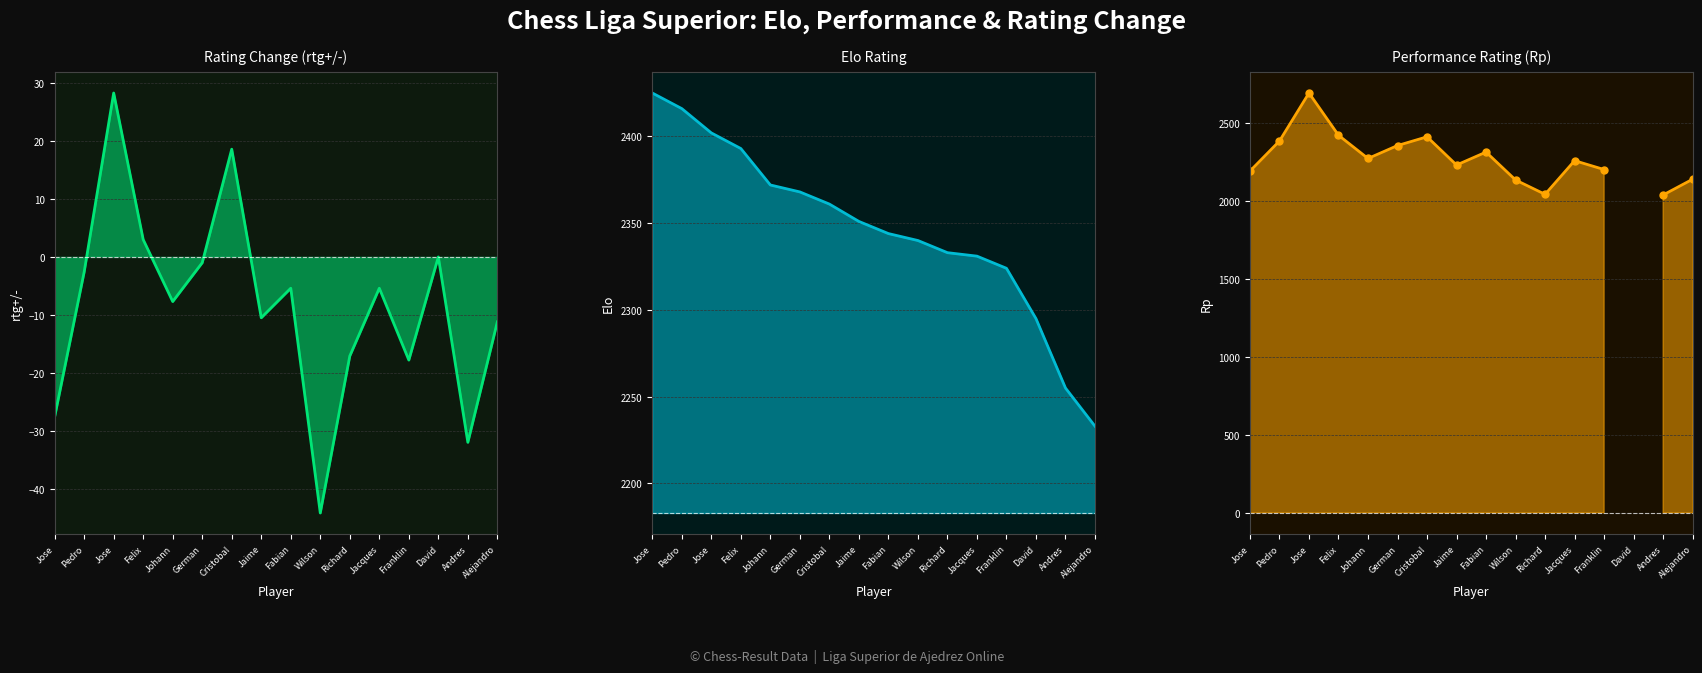

At which category does rtg+/- reach its first local valley?

Johann